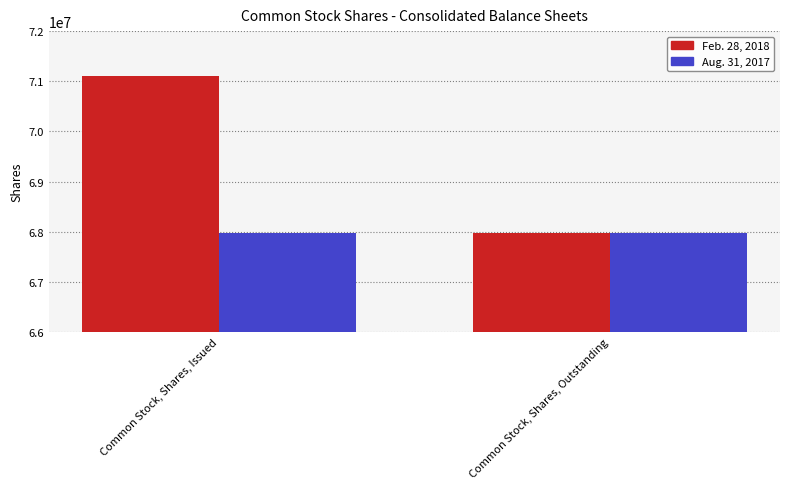

How many data points in Feb. 28, 2018 are less than 71097305?

1